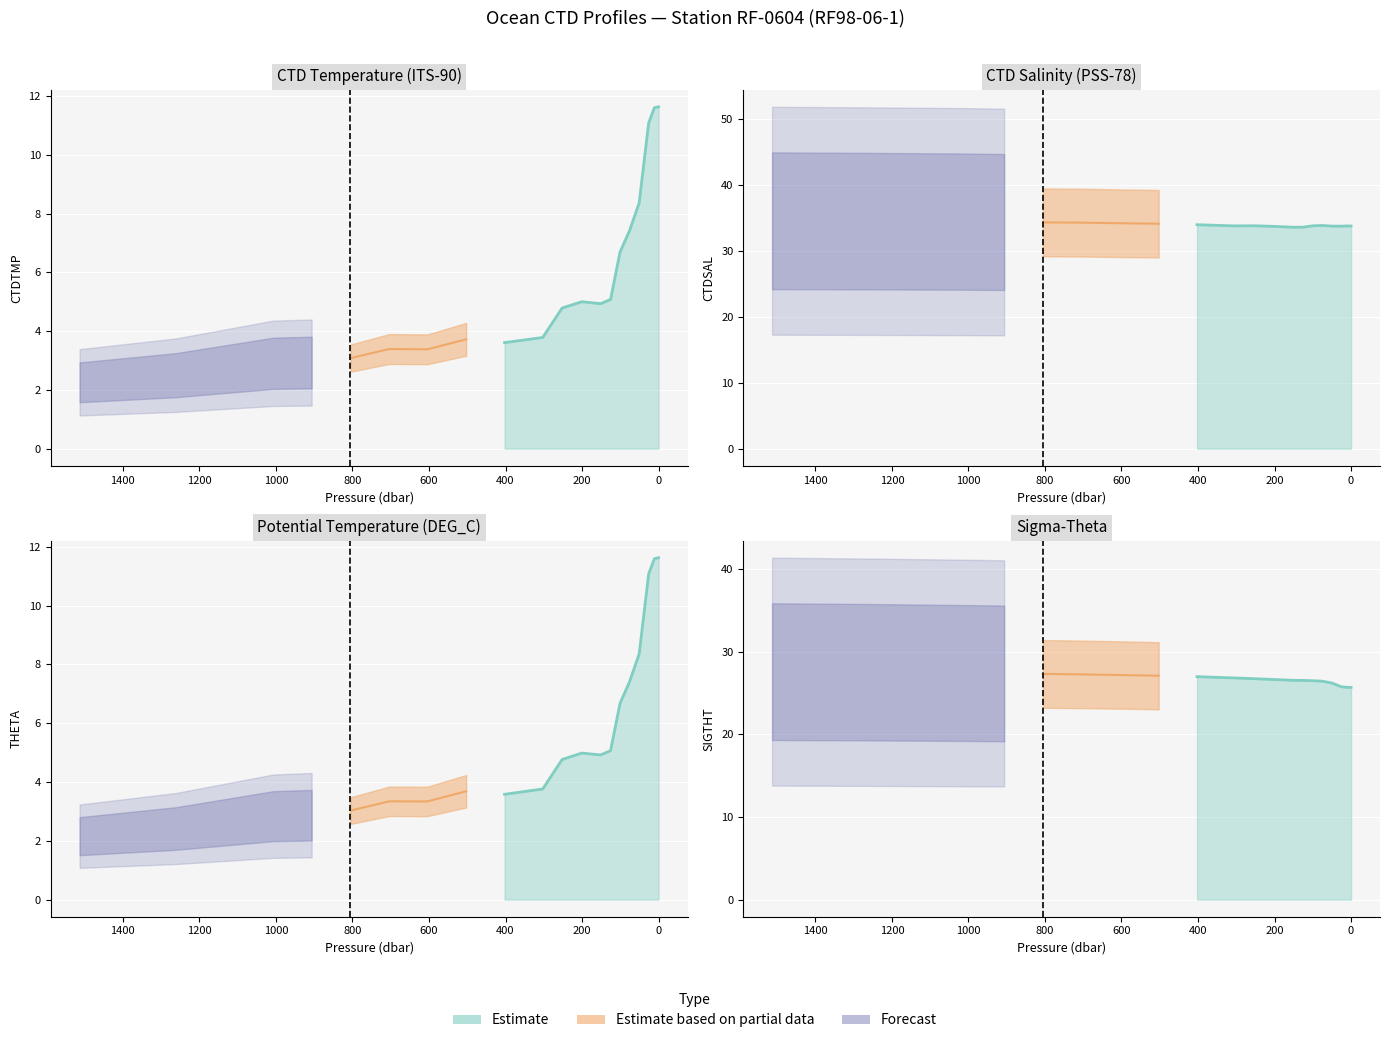

What is the difference between the second highest and minimum values in the CTDTMP series?

9.3